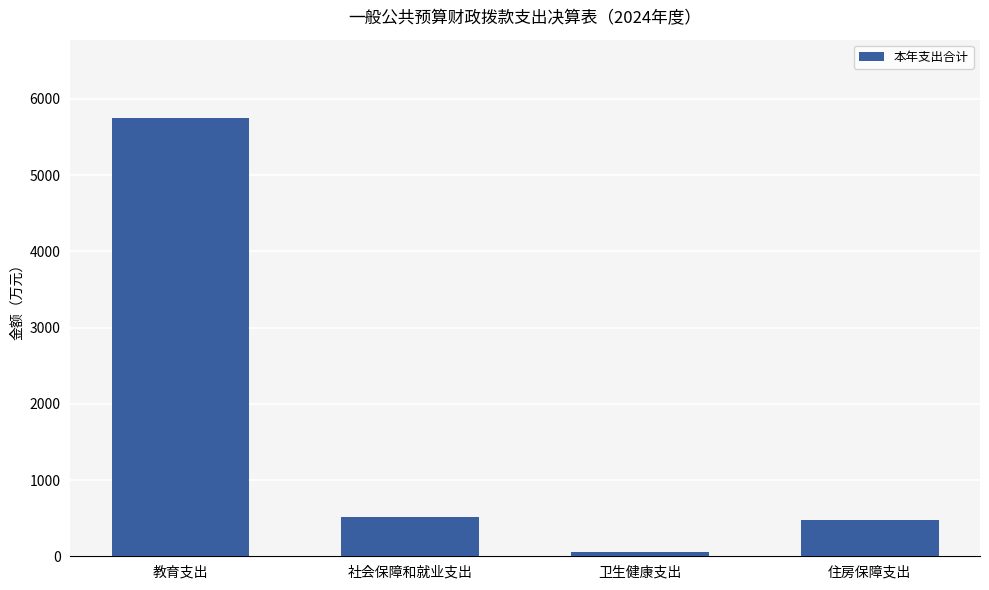

How many data points are above 511?

2